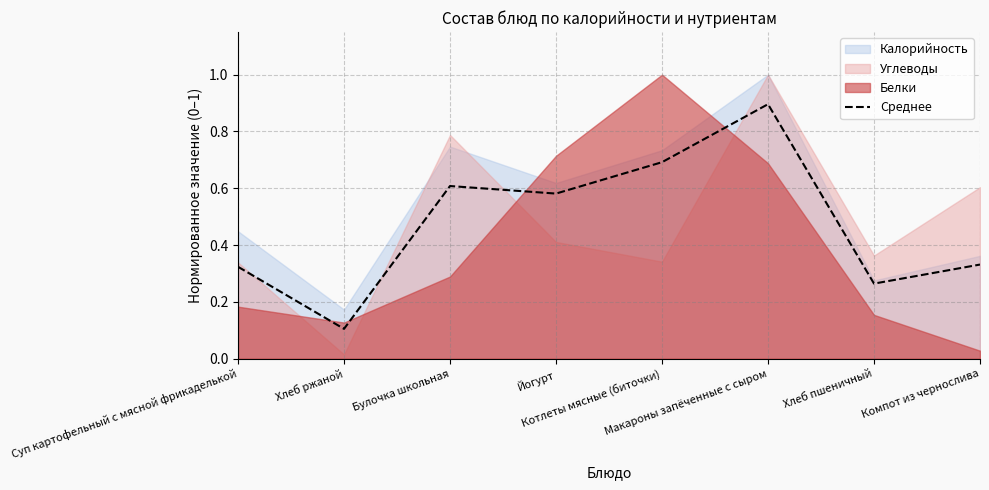

Which has a higher value, Суп картофельный с мясной фрикаделькой or Булочка школьная?

Булочка школьная